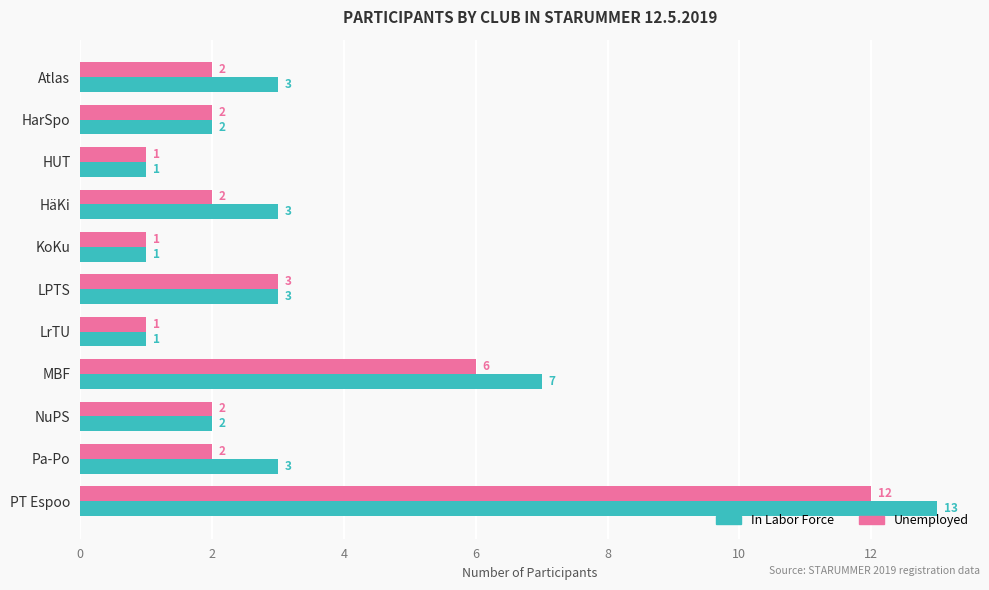

At which category is the sum across all series the highest?

PT Espoo